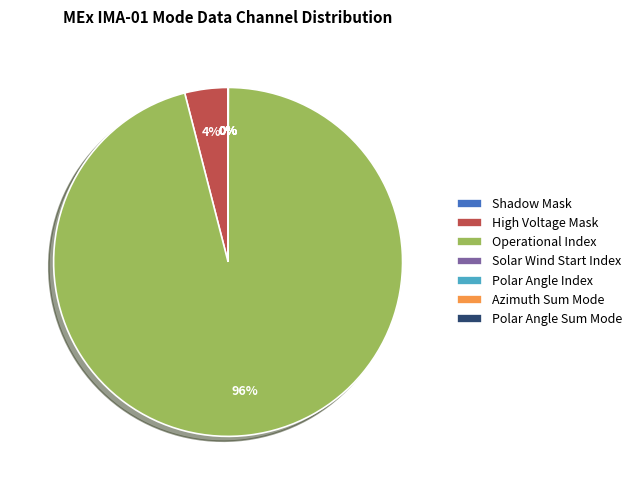

Which slice is the largest?

Operational Index